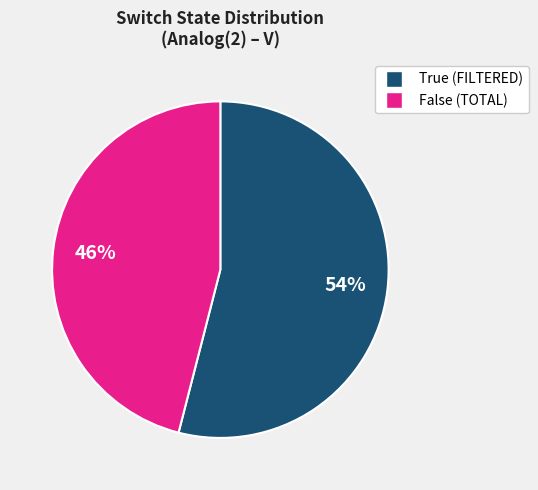

Which category has the smallest portion of the pie?

False